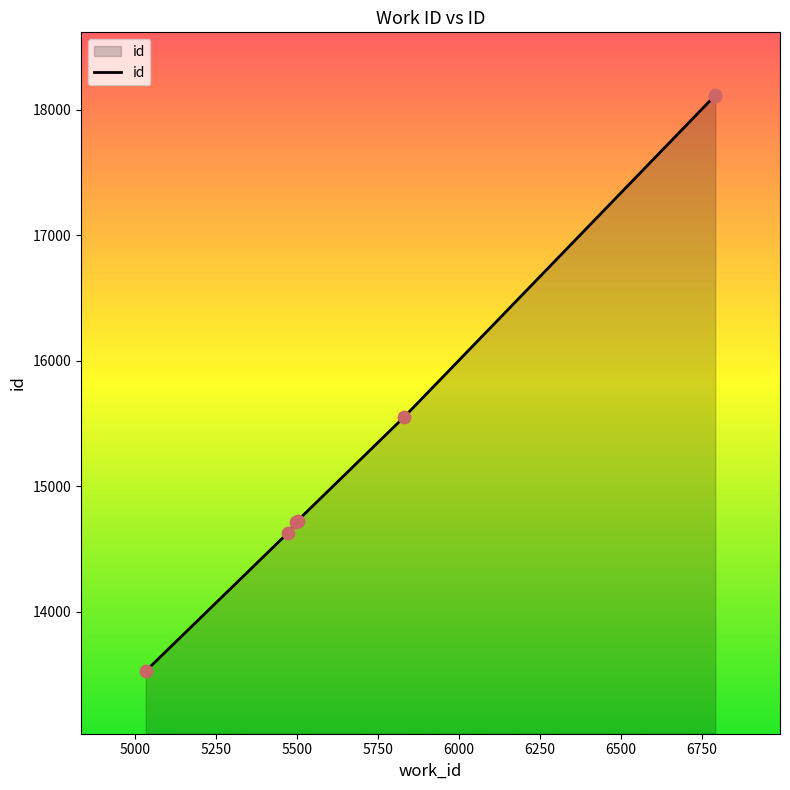

What is the minimum value shown in the chart?

13526